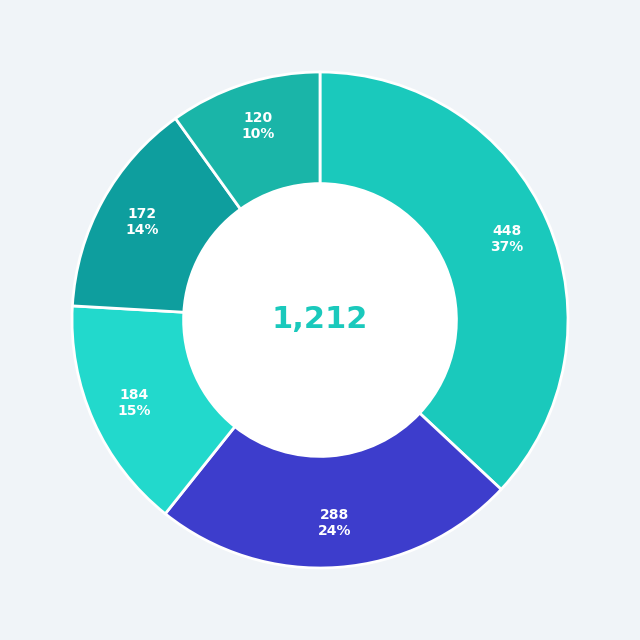

Count the number of slices in the pie.

5